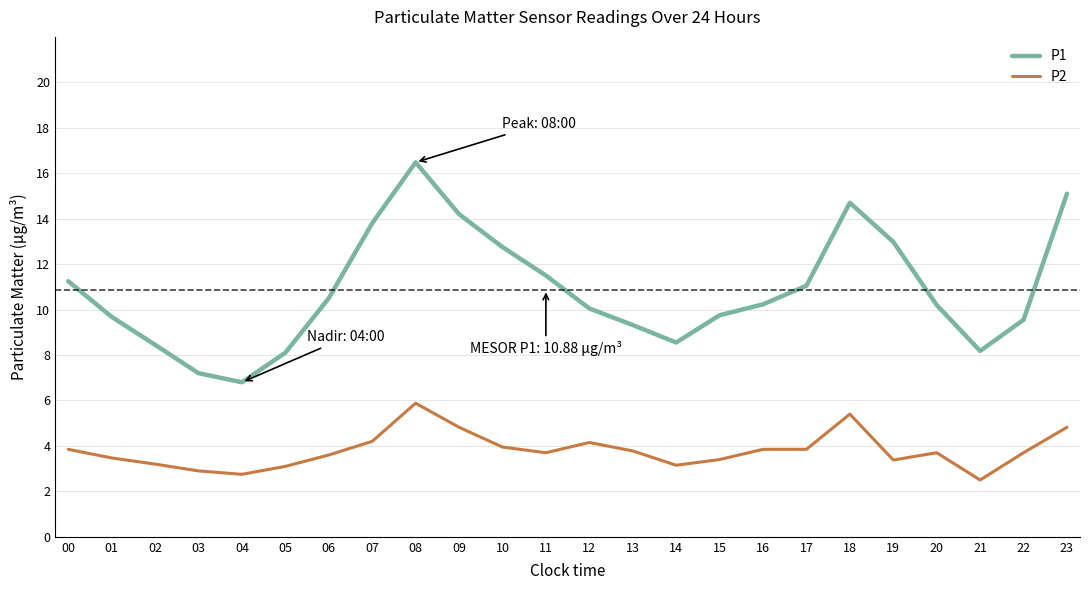

At which label does P1 first exceed 10?

00